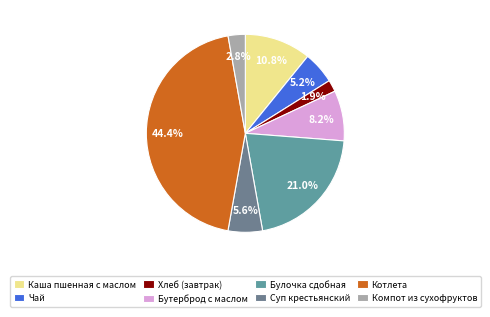

Count the number of slices in the pie.

8